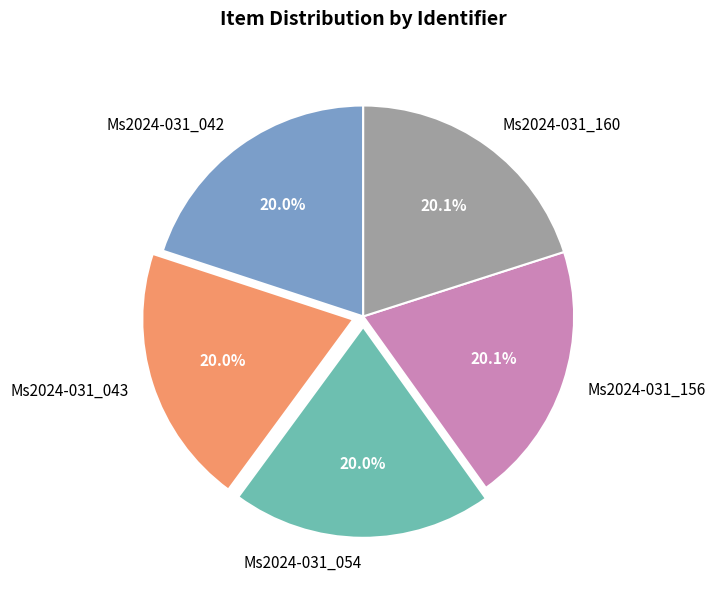

To the nearest percent, what portion does Ms2024-031_160 represent?

20%